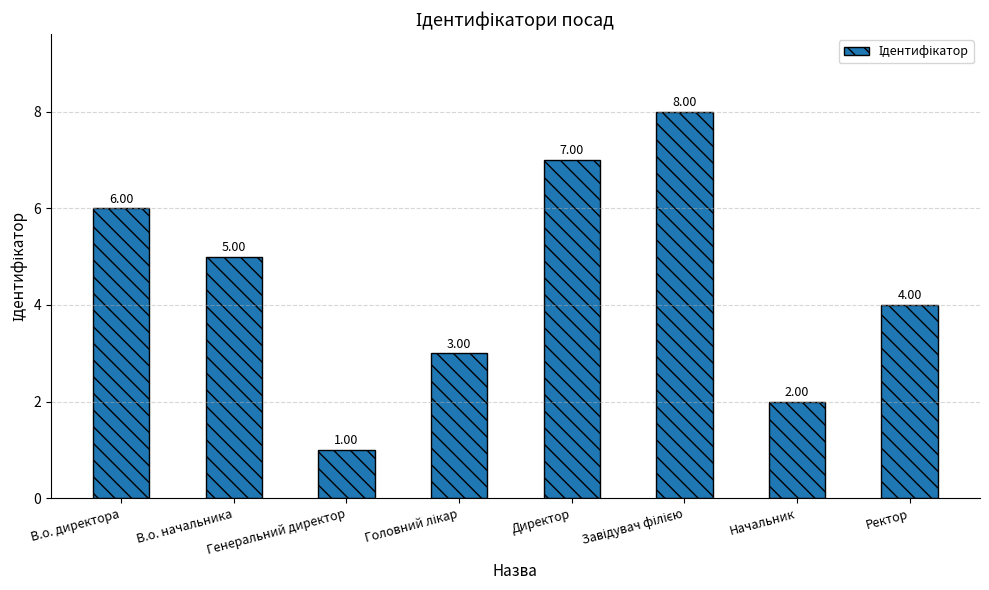

Reading right to left, extract all data points from this chart.

4	2	8	7	3	1	5	6